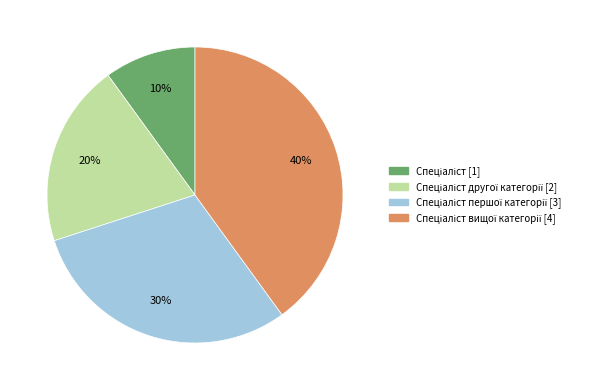

Is there a majority slice in this chart?

No